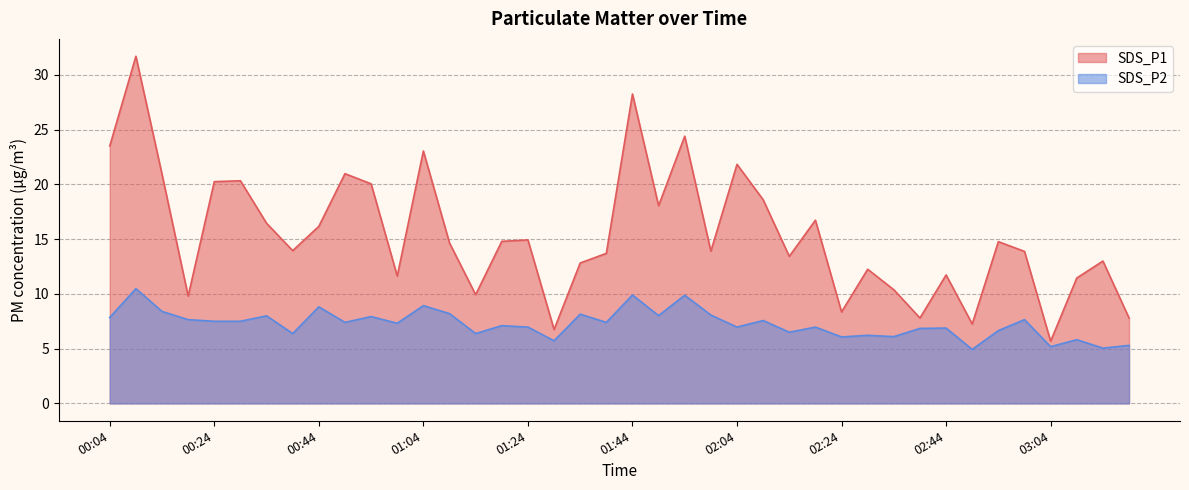

What is the difference between the maximum and minimum values in the SDS_P1 series?

26.0